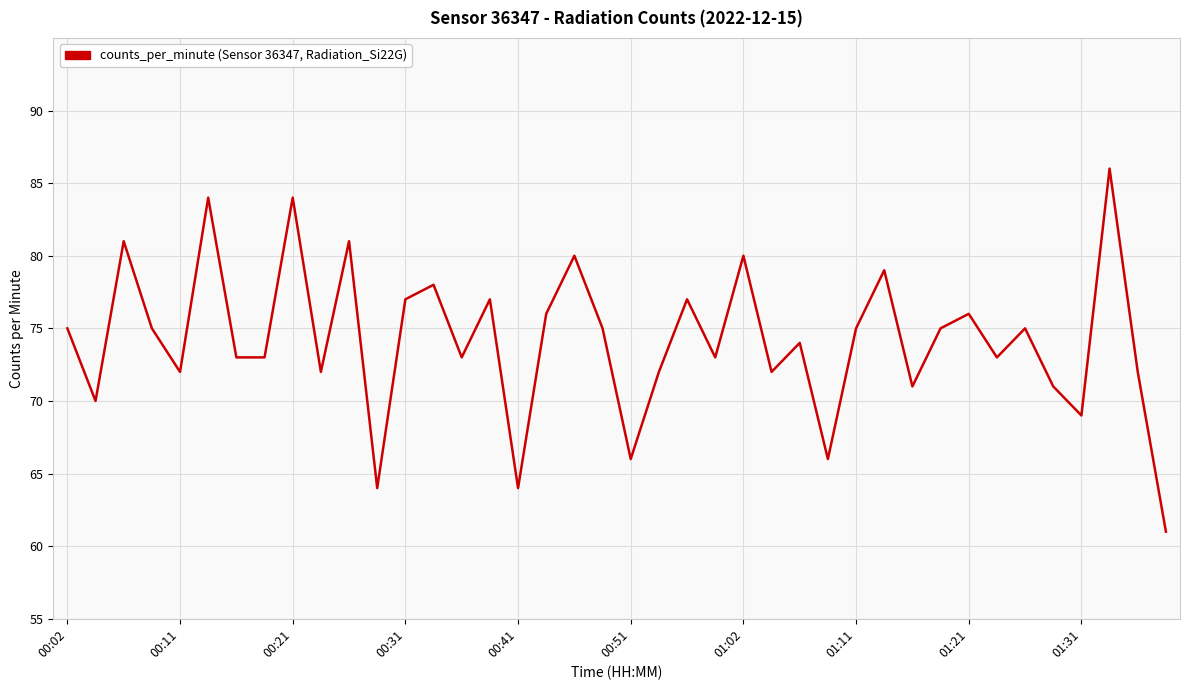

What is the maximum value shown in the chart?

86